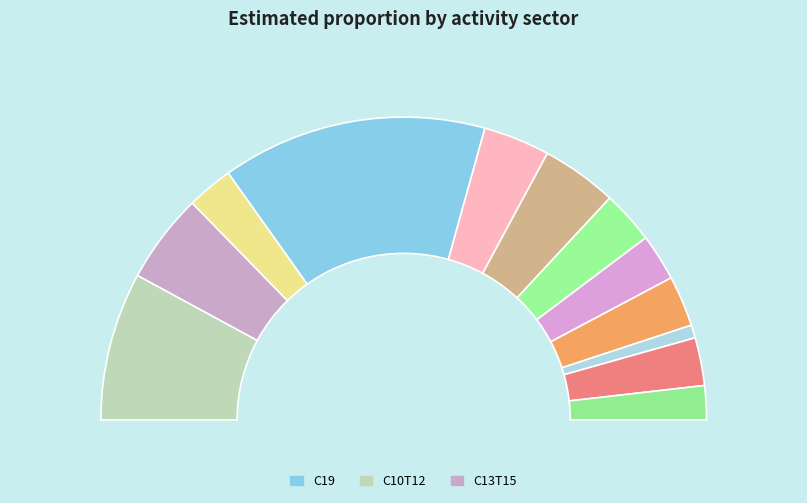

Do C16T18 and C13T15 together represent more than half of the pie?

No